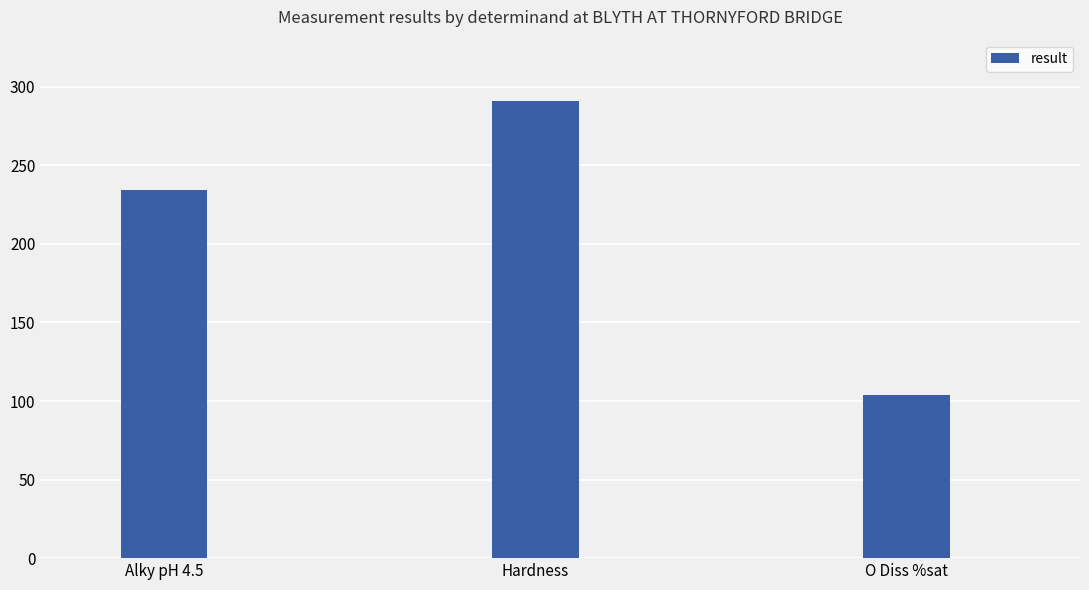

At which label is the value closest to 197?

Alky pH 4.5